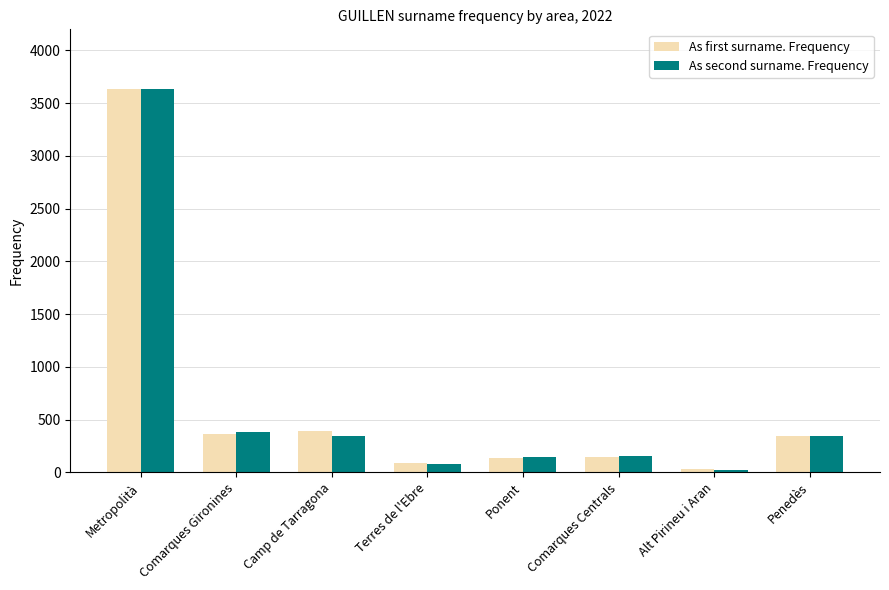

What is the label of the 7th bar from the right?

Comarques Gironines